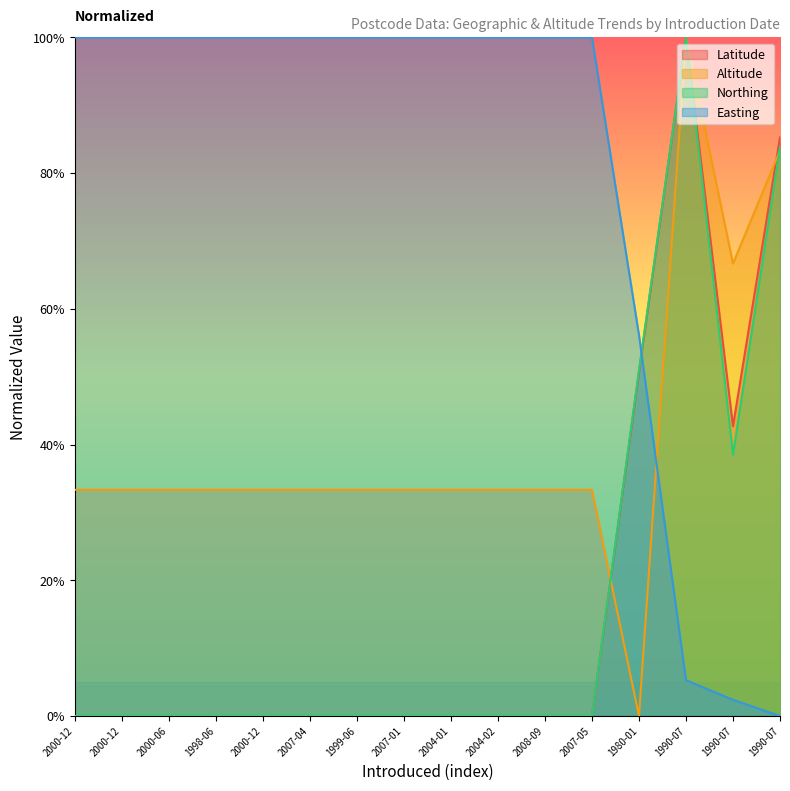

What value does the Altitude series have at 2000-12?

0.3